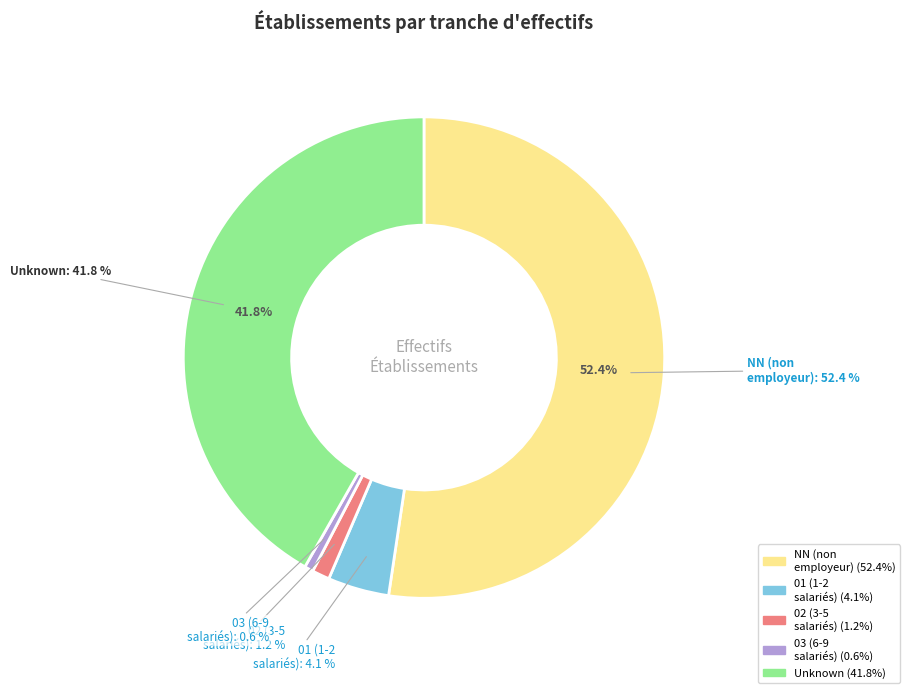

Is it true that  is 42% of the pie?

True